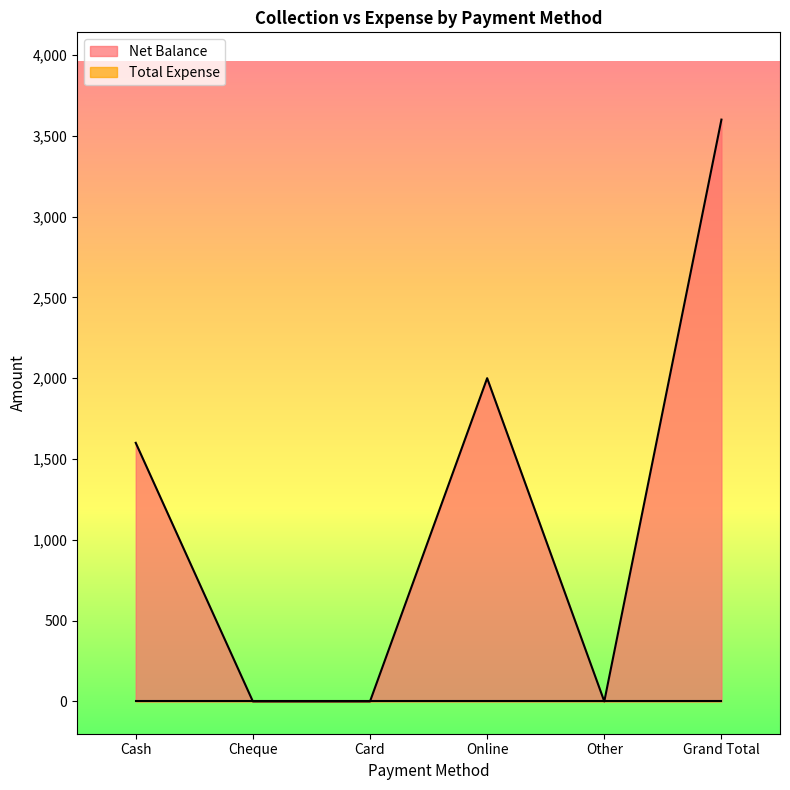

How many values are between 0 and 2000?

5